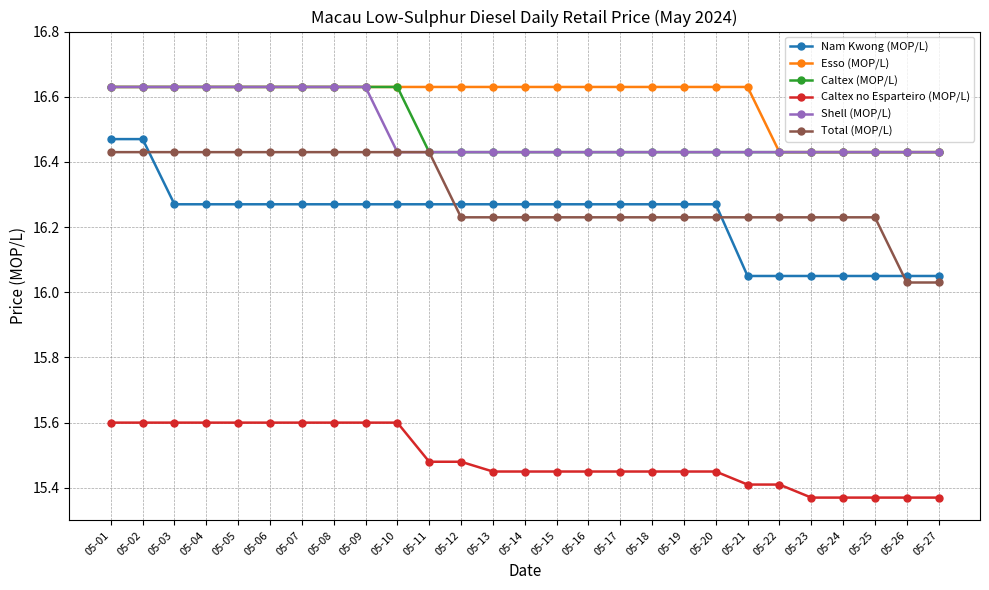

At how many categories does at least one series exceed 16?

27